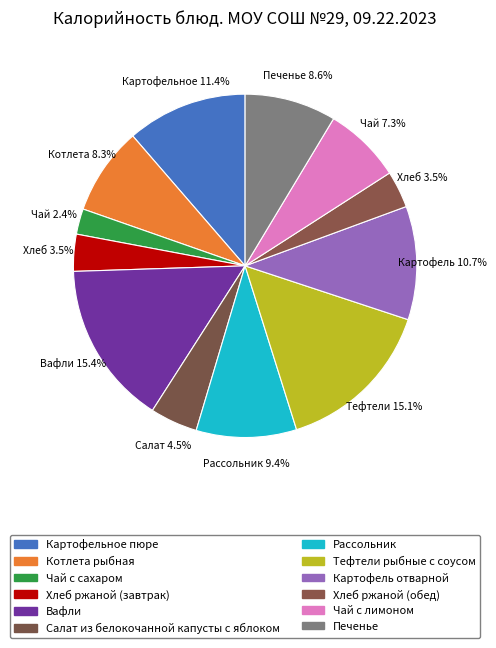

To the nearest percent, what percentage of the pie is Чай с сахаром?

2%